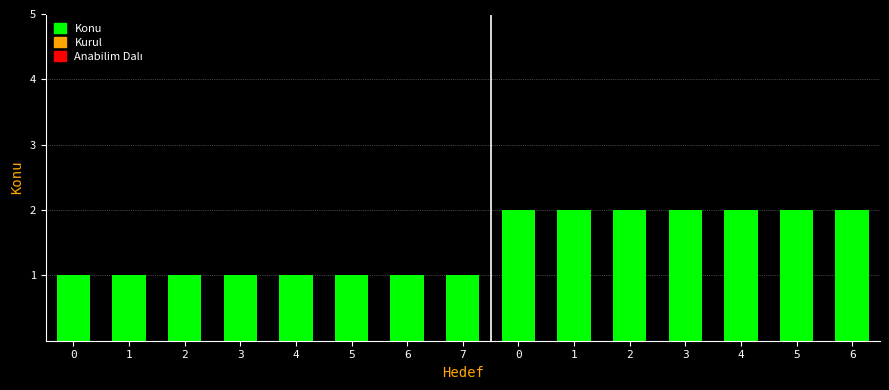

What is the difference between the maximum and minimum values?

1